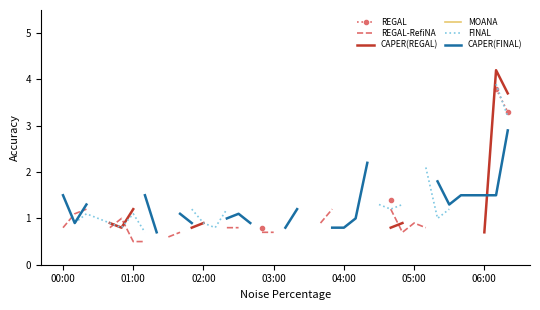

True or false: REGAL-RefiNA and REGAL intersect in this chart.

False